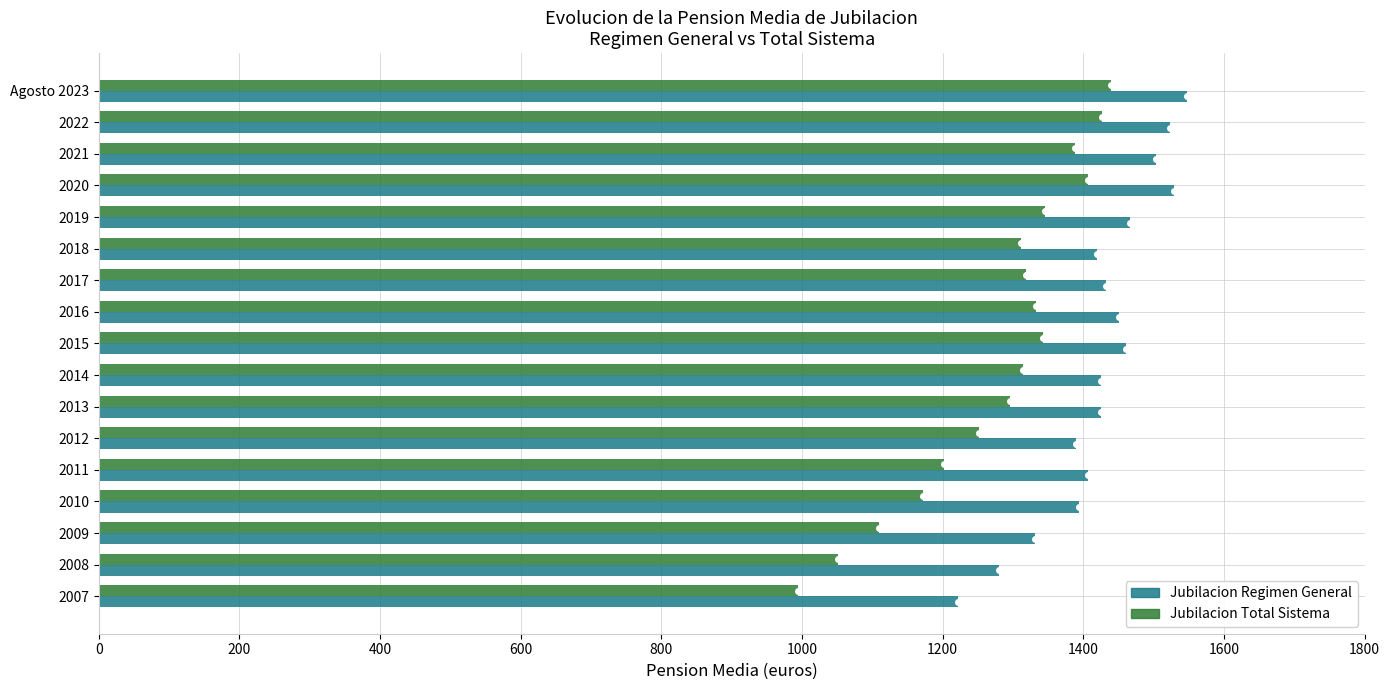

At 2020, list the series in order from largest to smallest.

Jubilacion Regimen General, Jubilacion Total Sistema